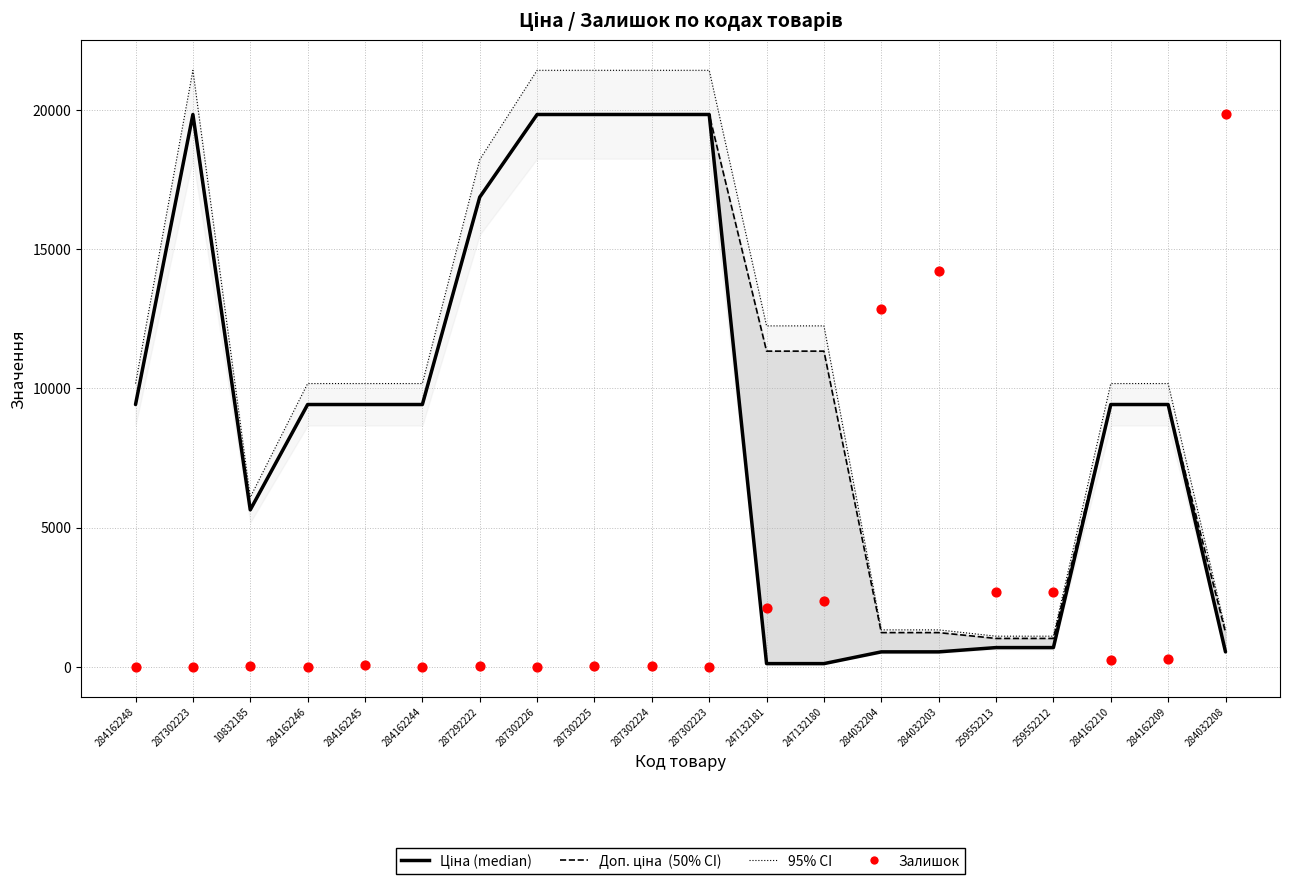

What is the total value across all series at 284032208?

22919.0